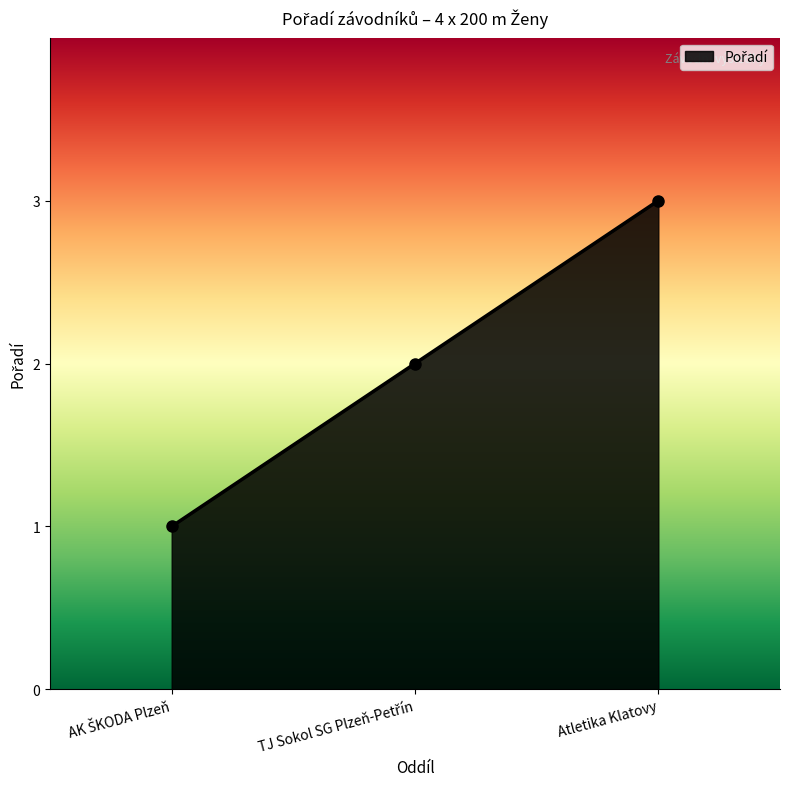

Read the value at Atletika Klatovy.

3